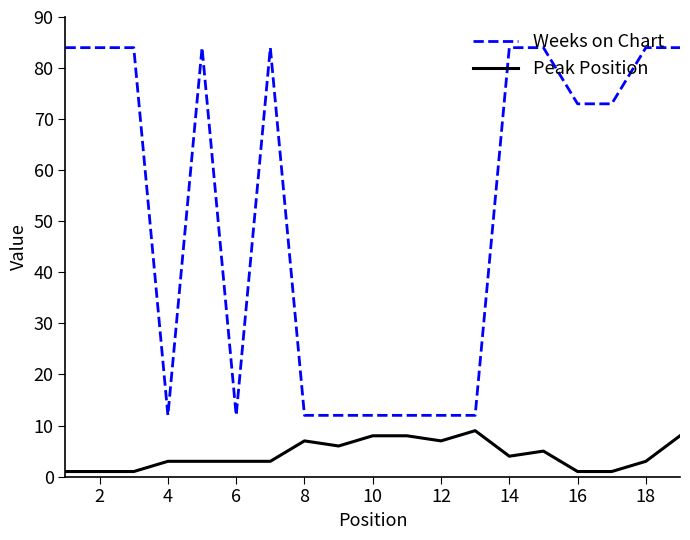

What is the lowest value of the Weeks on Chart series?

12